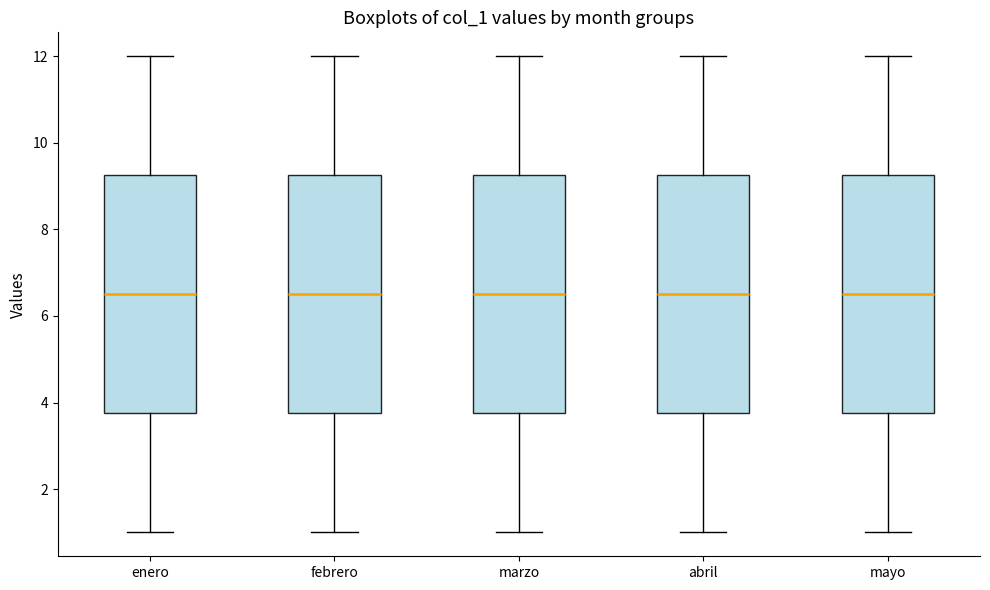

Reading left to right, transcribe this box plot: for each box, give where its median line is, the range the box spans, and where its two whiskers end, as read against the y-axis. The values are not printed on the chart, so give them approximately, as read against the axis.

enero: median 6.6, box 3.8 to 9.2, whiskers 1.0 to 12.0
febrero: median 6.6, box 3.8 to 9.2, whiskers 1.0 to 12.0
marzo: median 6.6, box 3.8 to 9.2, whiskers 1.0 to 12.0
abril: median 6.6, box 3.8 to 9.2, whiskers 1.0 to 12.0
mayo: median 6.6, box 3.8 to 9.2, whiskers 1.0 to 12.0